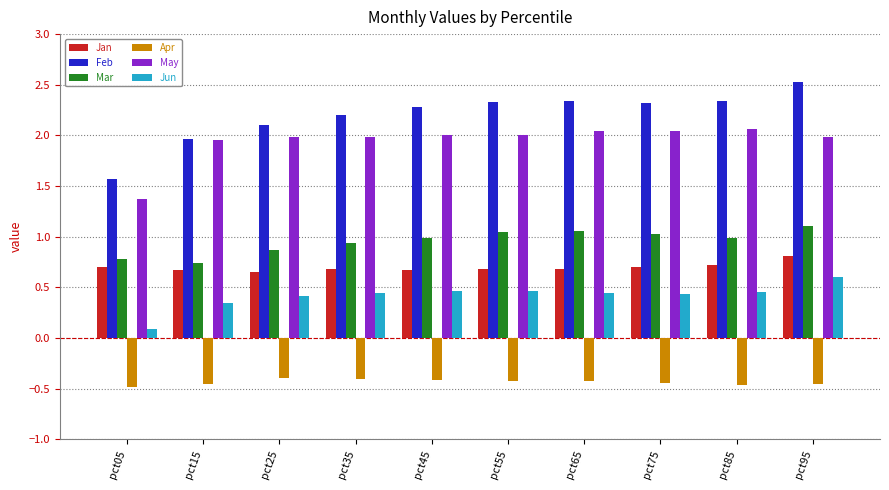

True or false: Apr has a value of -0.4 at pct55.

True